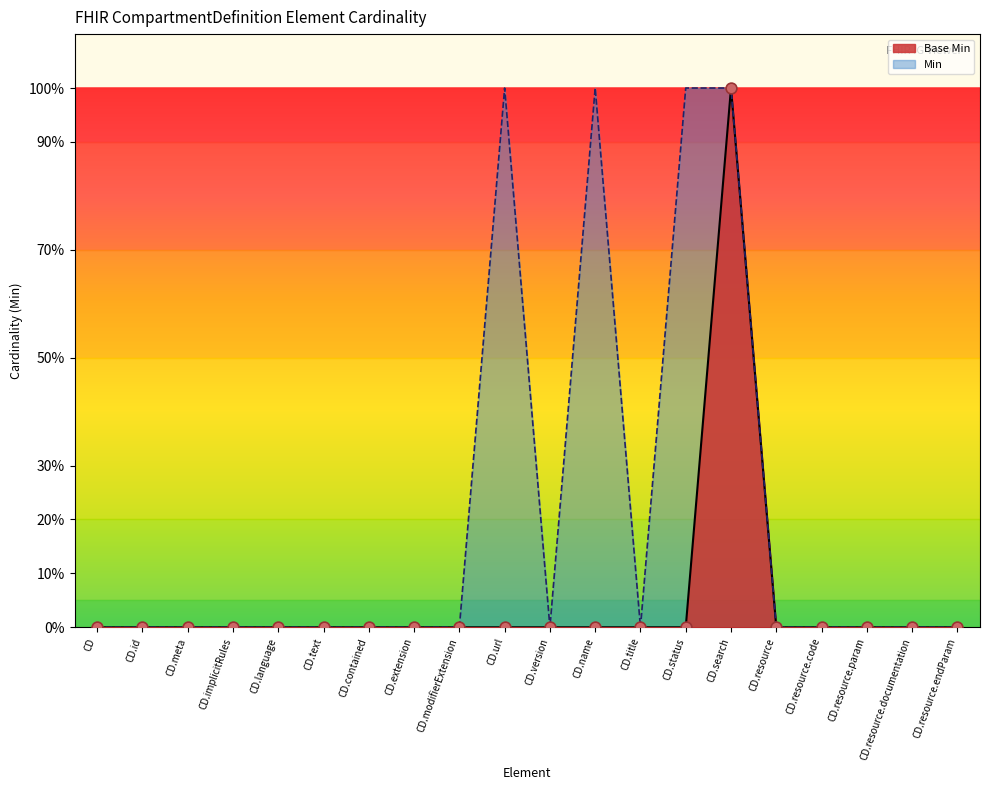

Which has a higher value, CD.resource.documentation or CD.resource?

CD.resource.documentation